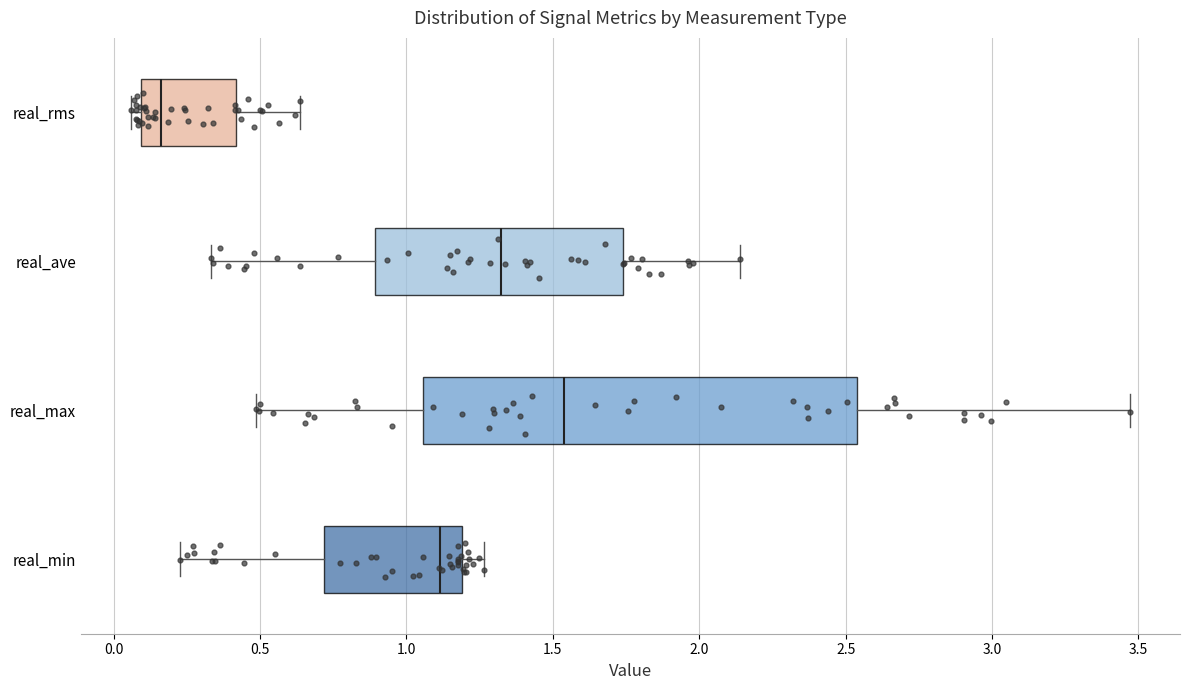

Reading bottom to top, read every box against the x-axis: the position of its median line, the range the box covers, and the ends of its whiskers. The values are not printed on the chart, so give them approximately, as read against the axis.

real_min: median 1.10, box 0.70 to 1.20, whiskers 0.25 to 1.25
real_max: median 1.55, box 1.05 to 2.55, whiskers 0.50 to 3.45
real_ave: median 1.30, box 0.90 to 1.75, whiskers 0.35 to 2.15
real_rms: median 0.15, box 0.10 to 0.40, whiskers 0.05 to 0.65